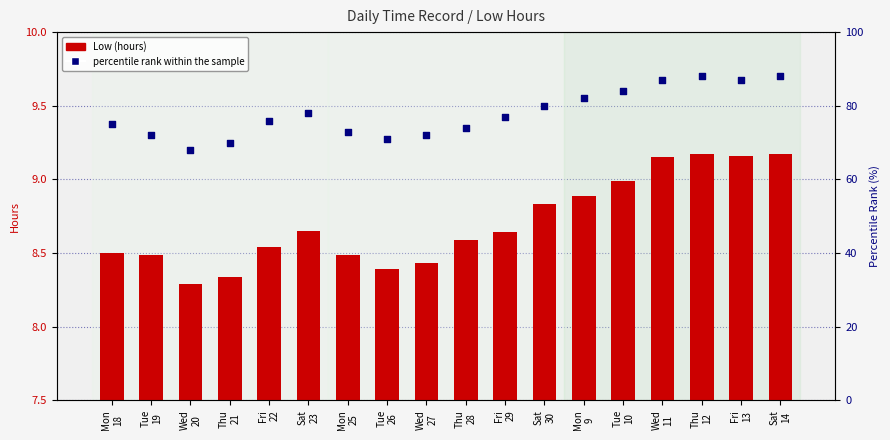

At which category is the sum across all series the highest?

Thu
12